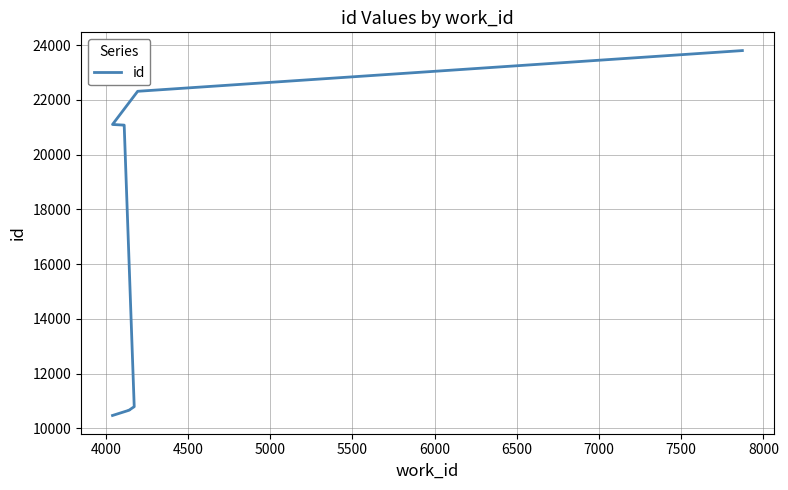

How many lines are shown in the chart?

1